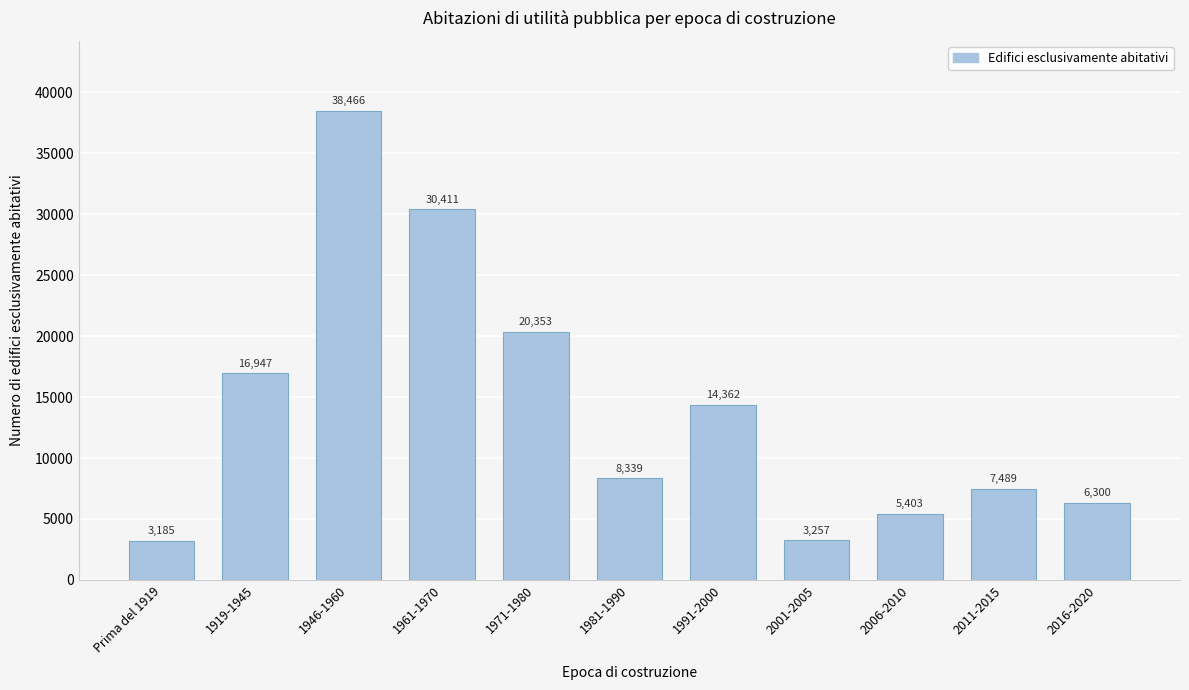

Reading left to right, list all the values displayed in this chart.

Prima del 1919=3185	1919-1945=16947	1946-1960=38466	1961-1970=30411	1971-1980=20353	1981-1990=8339	1991-2000=14362	2001-2005=3257	2006-2010=5403	2011-2015=7489	2016-2020=6300